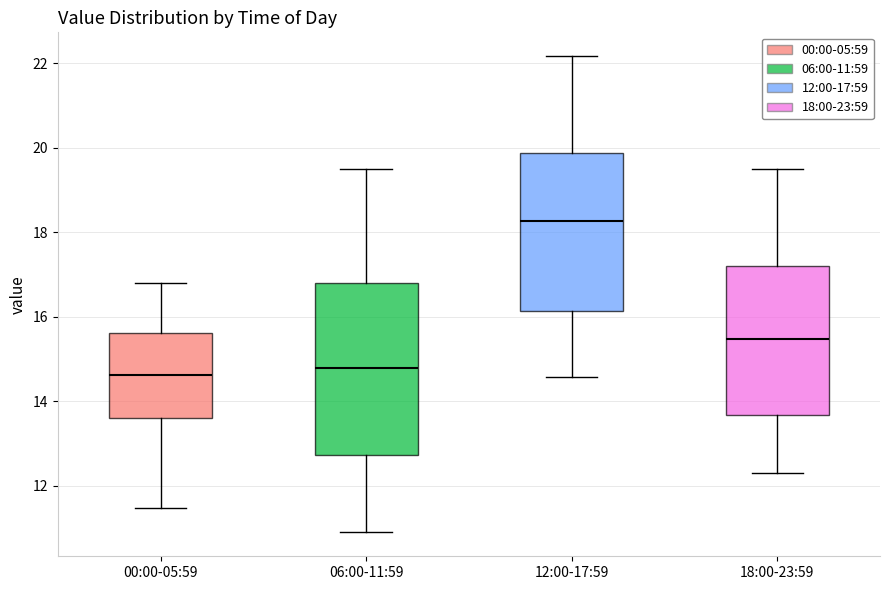

Comparing the boxes themselves (not the whiskers), which one is the tallest?

06:00-11:59